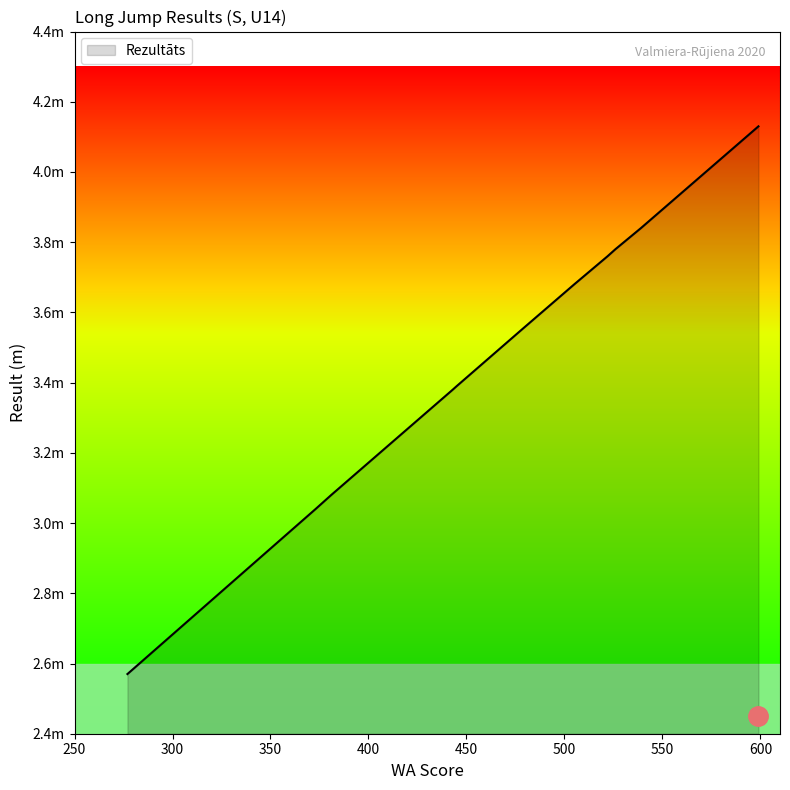

What is the difference between the maximum and minimum values?

1.6